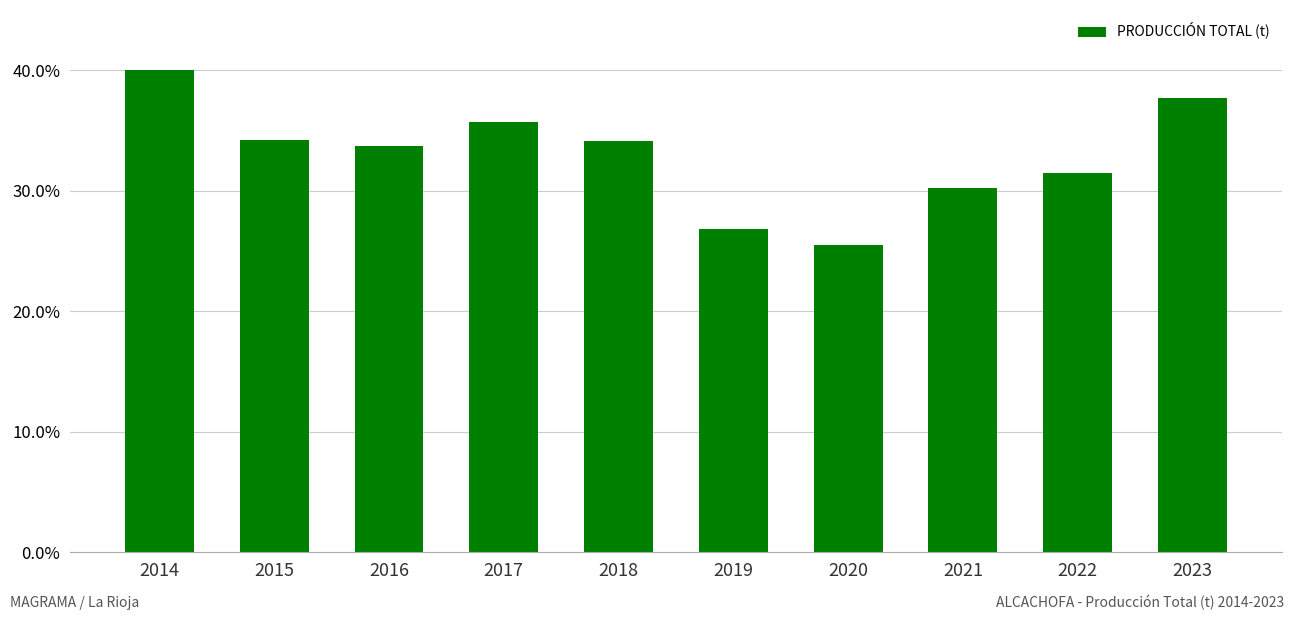

Is it true that the value at 2016 is 16.1?

False